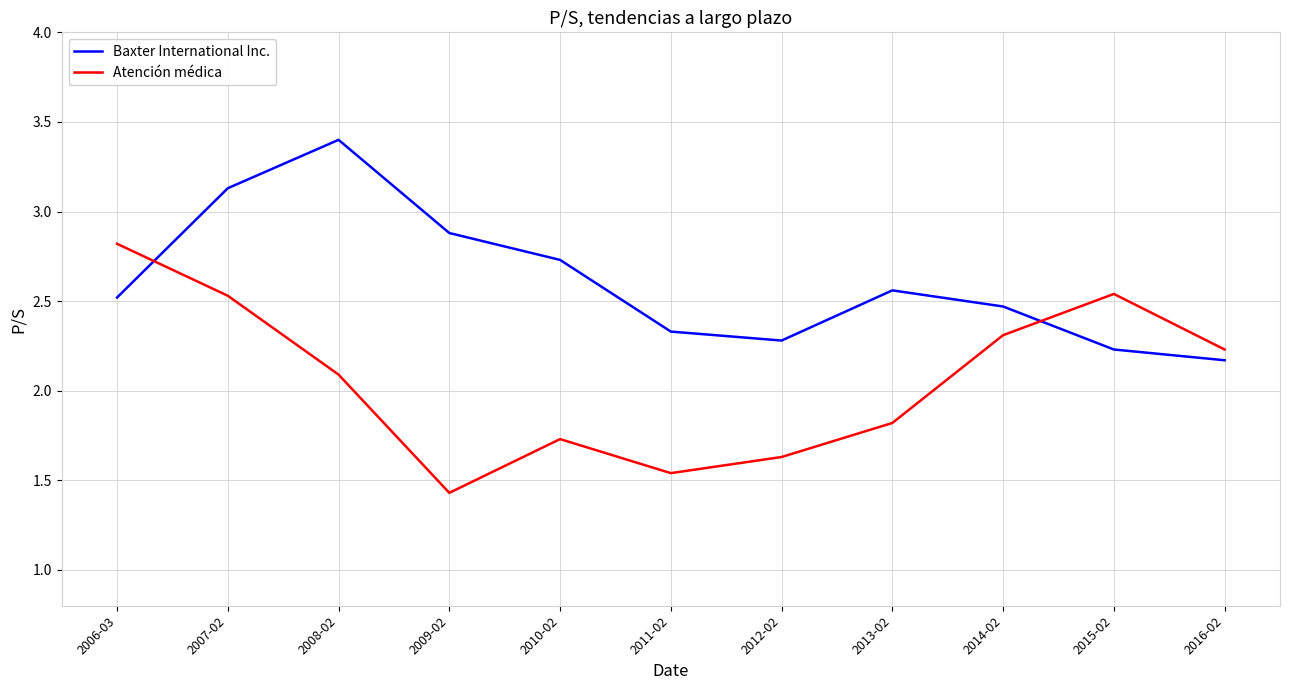

Is it true that Baxter International Inc. equals 2.3 at 2011-02?

True